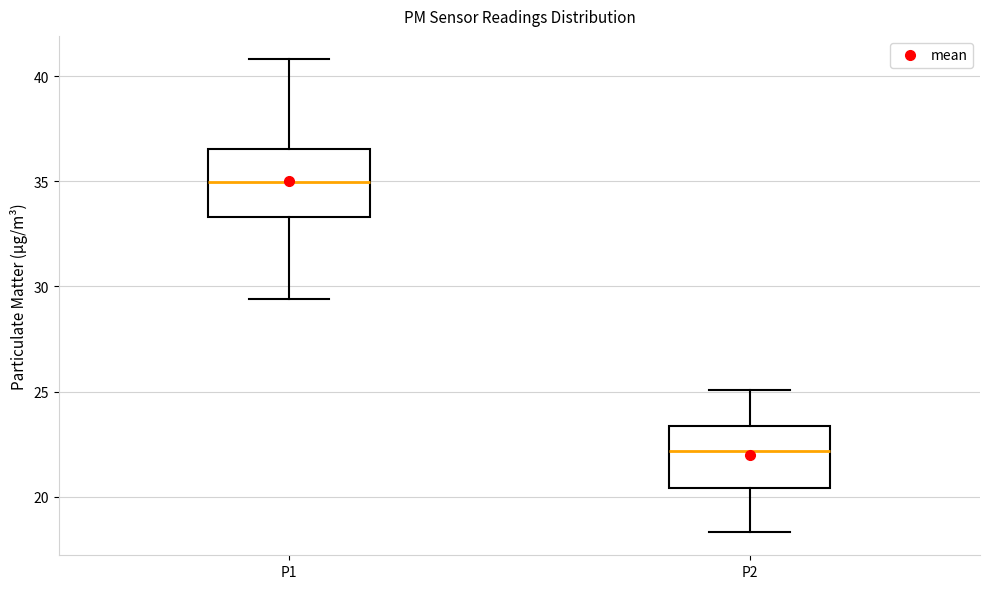

Reading left to right, read every box against the y-axis: the position of its median line, the range the box covers, and the ends of its whiskers. The values are not printed on the chart, so give them approximately, as read against the axis.

P1: median 35.0, box 33.5 to 36.5, whiskers 29.5 to 41.0
P2: median 22.0, box 20.5 to 23.5, whiskers 18.5 to 25.0